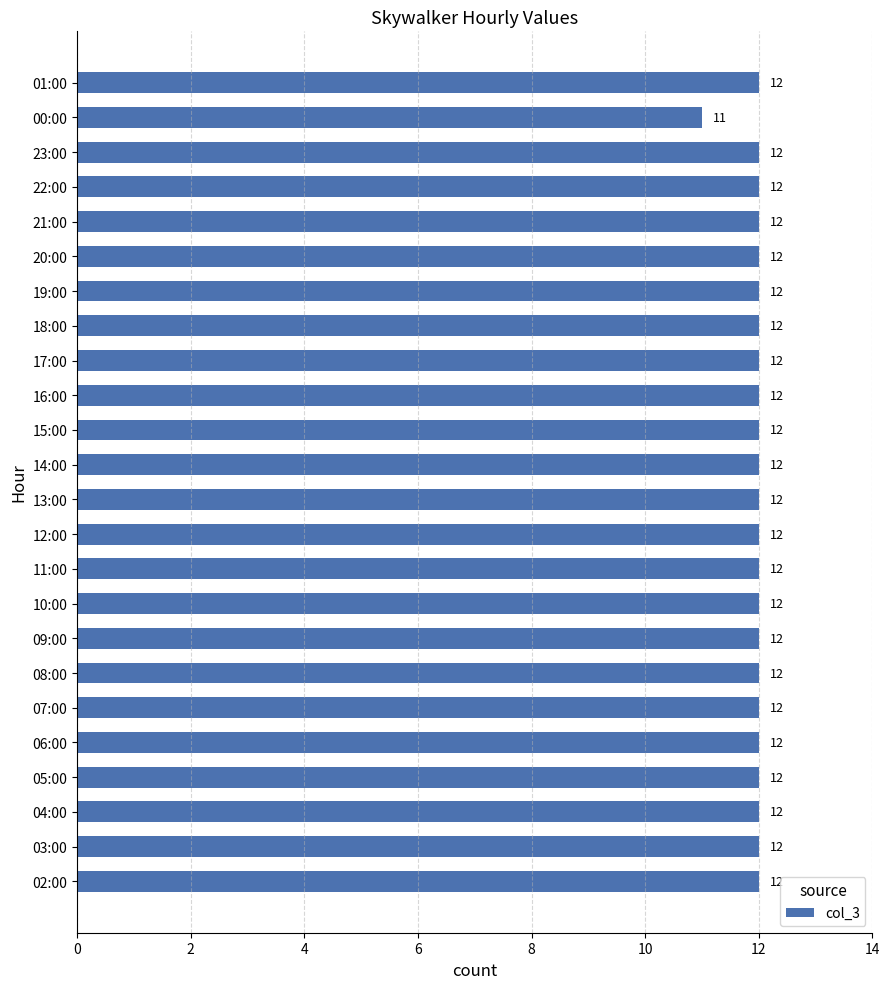

Is it true that the value at 17:00 is 12?

True